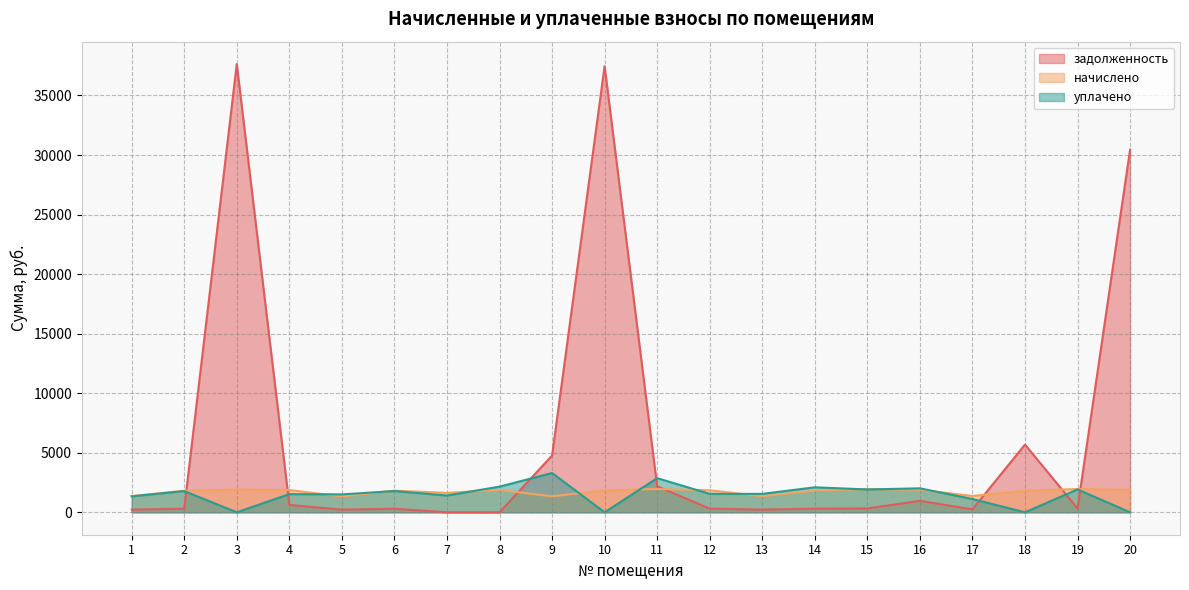

What is the approximate value of задолженность at 20?

30449.1